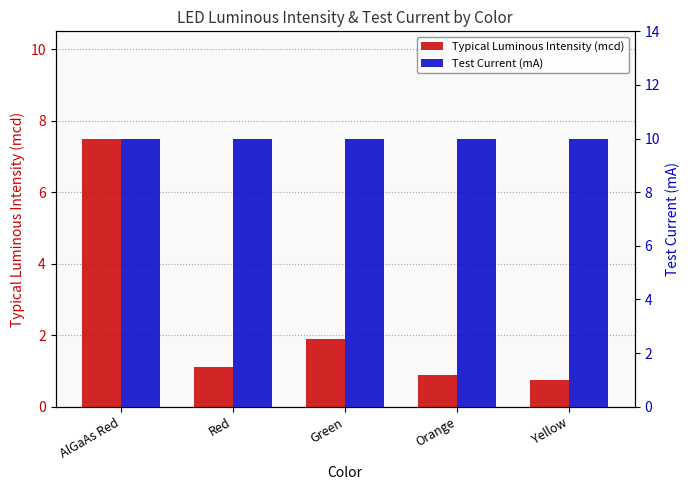

What is the average value of the Test Current (mA) series?

10.0